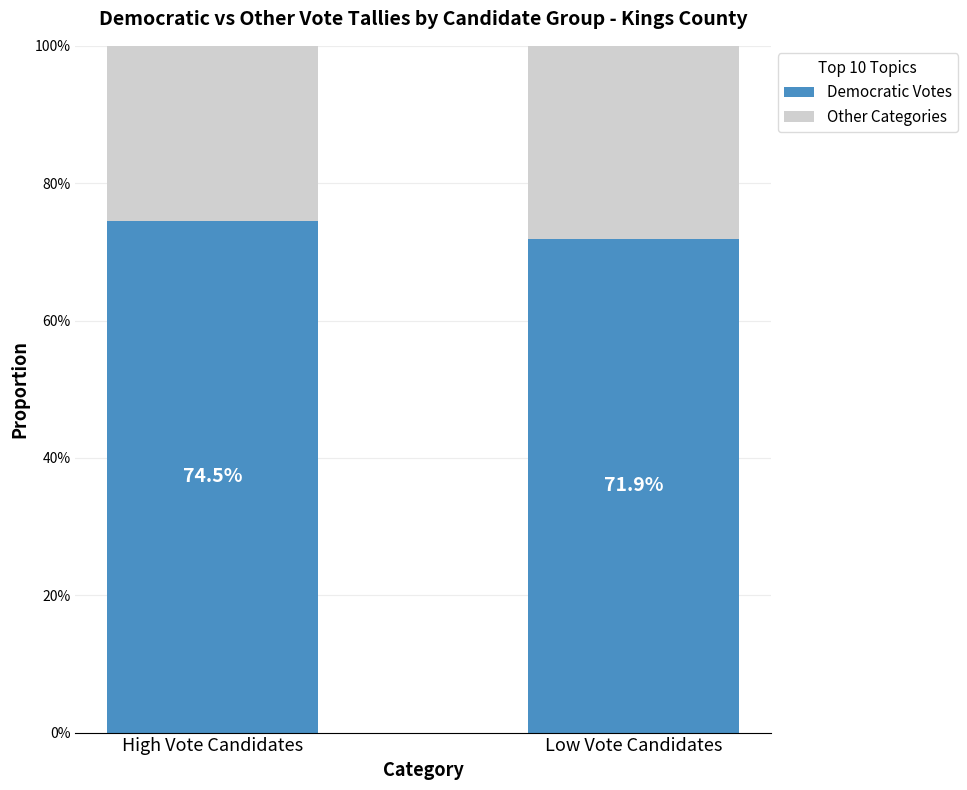

True or false: Democratic Votes has a value of 0.2 at Low Vote Candidates.

False